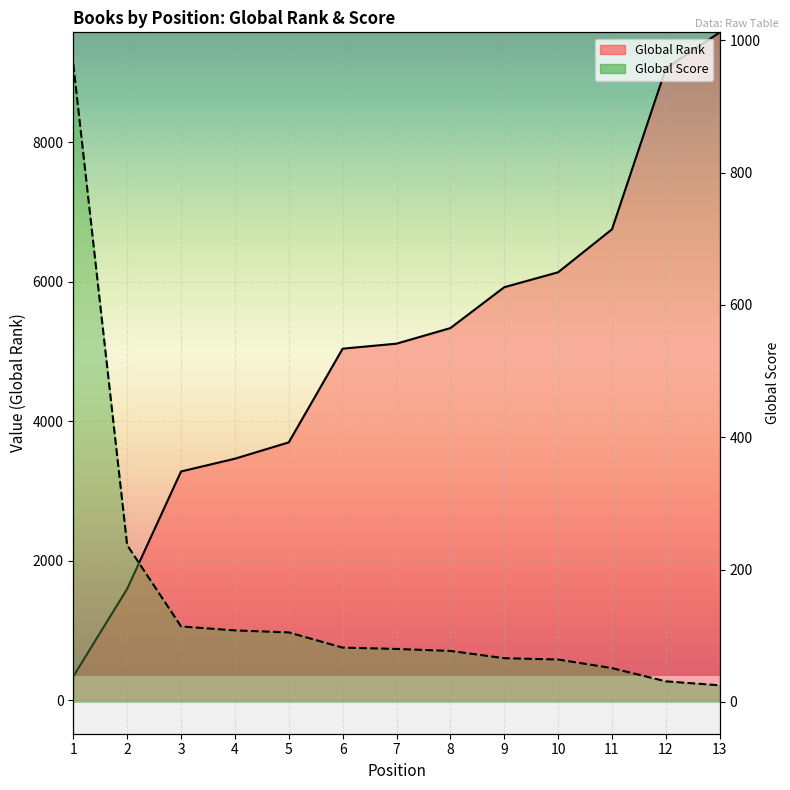

Which series has the widest spread of values?

Global Rank